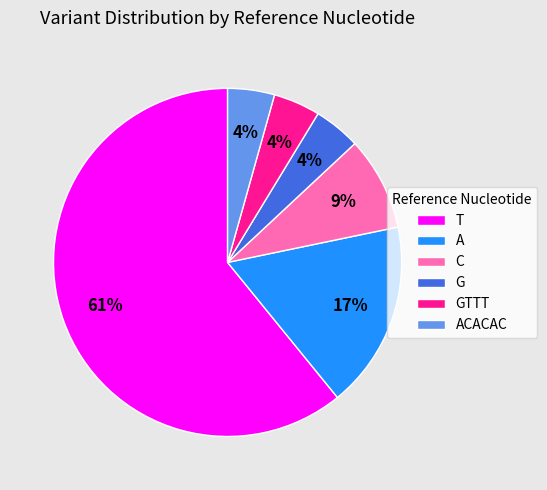

Is the sum of G and A greater than half?

No